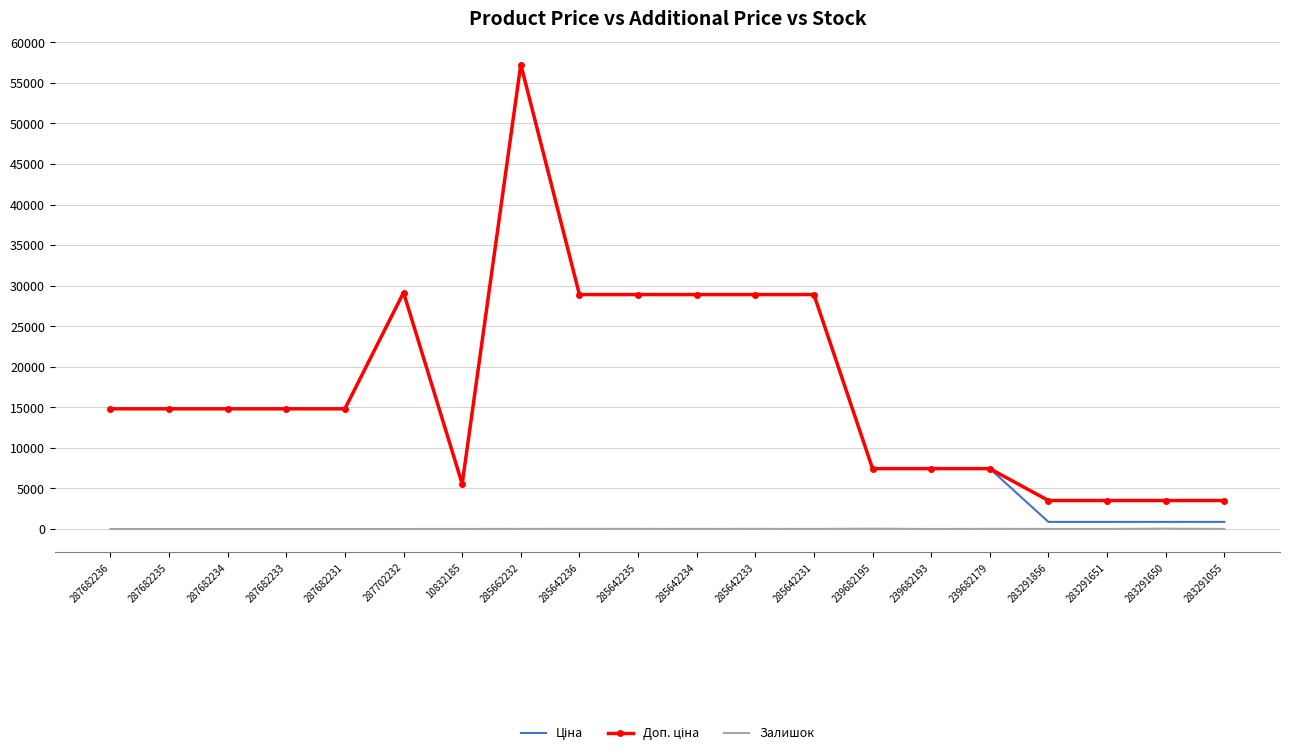

The Залишок series shows 13.0 at 285662232. True or false?

True